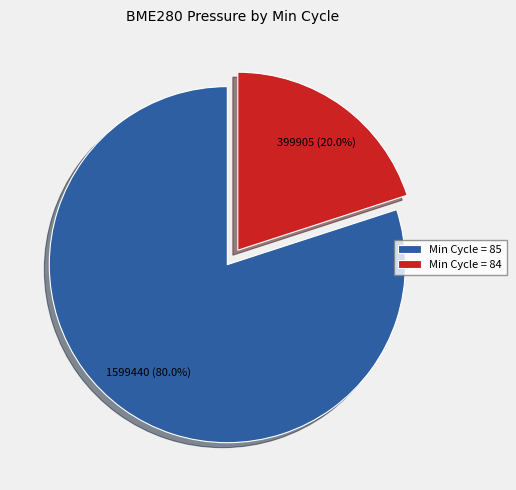

Does Min Cycle = 84 represent more than half of the total?

No